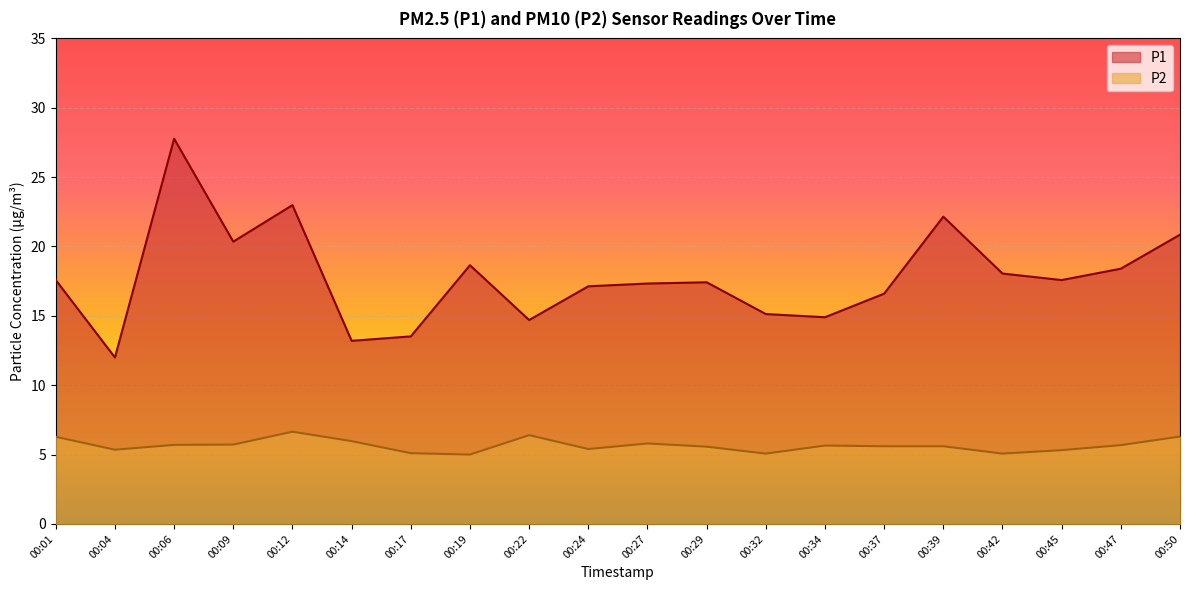

What is the lowest value of the P2 series?

5.0